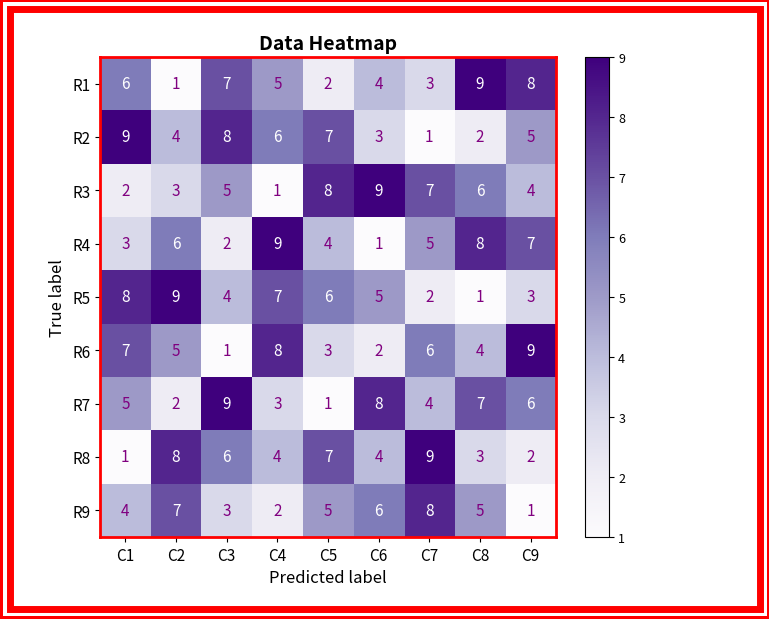

Between C1 and C2, which series saw the biggest shift?

R8